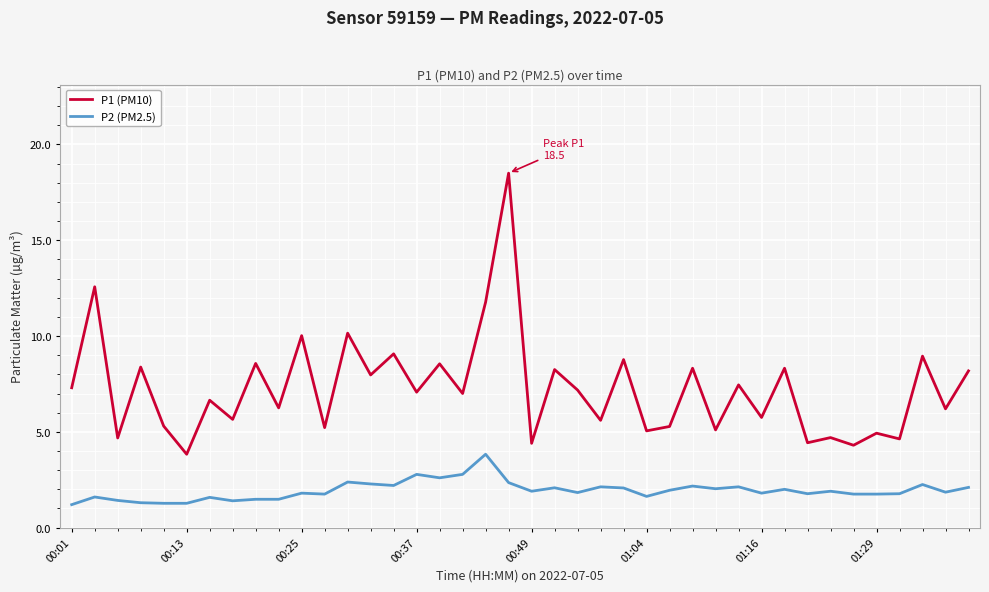

What is the highest value of the P2 (PM2.5) series?

3.8